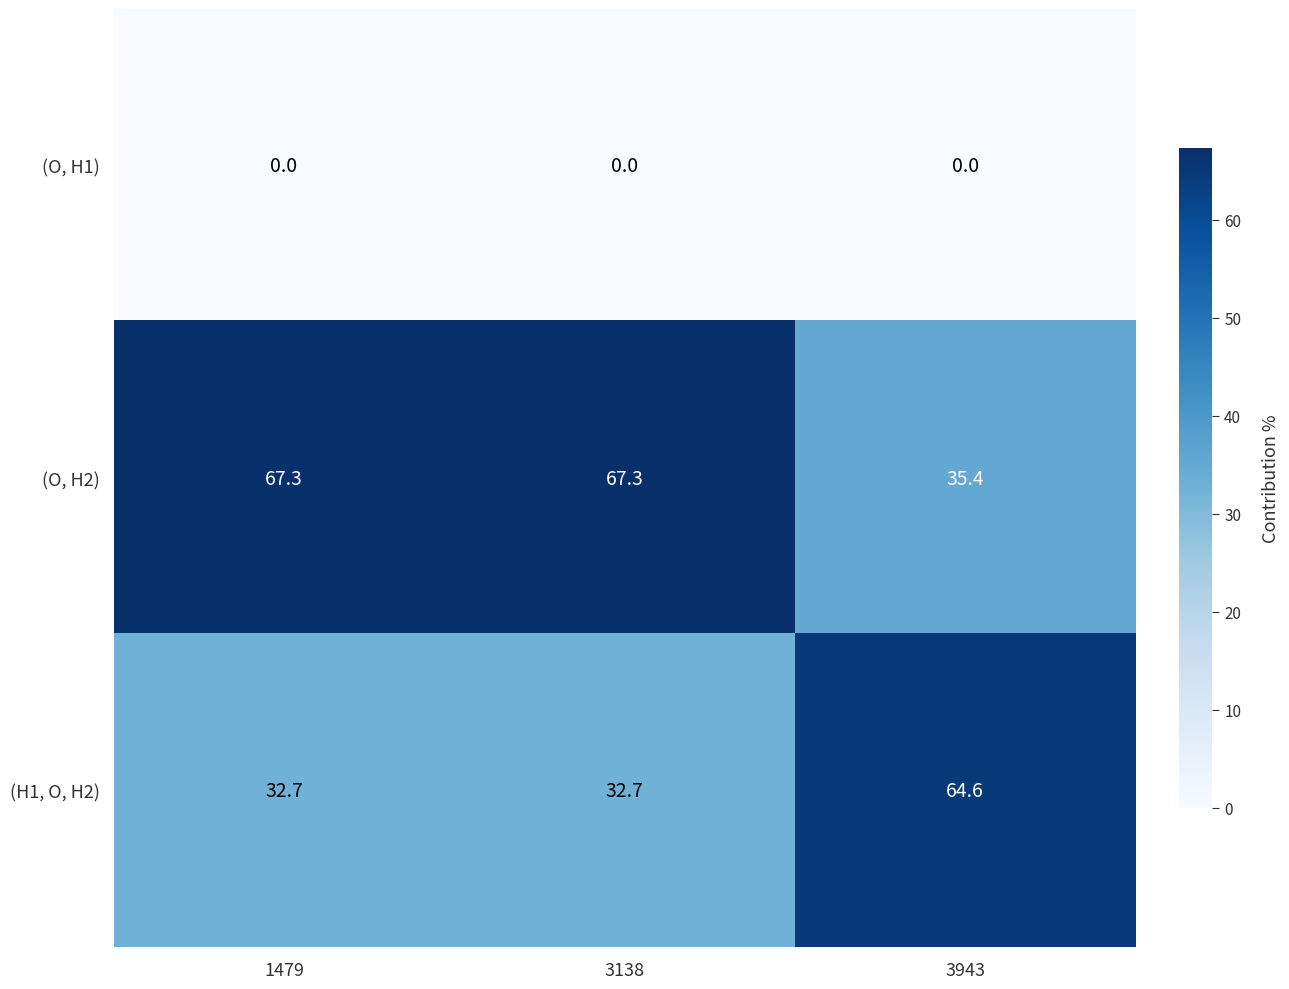

Reading right to left, list all the values displayed in this chart.

(O, H1): 3943=0.0	3138=0.0	1479=0.0
(O, H2): 3943=35.4	3138=67.3	1479=67.3
(H1, O, H2): 3943=64.6	3138=32.7	1479=32.7